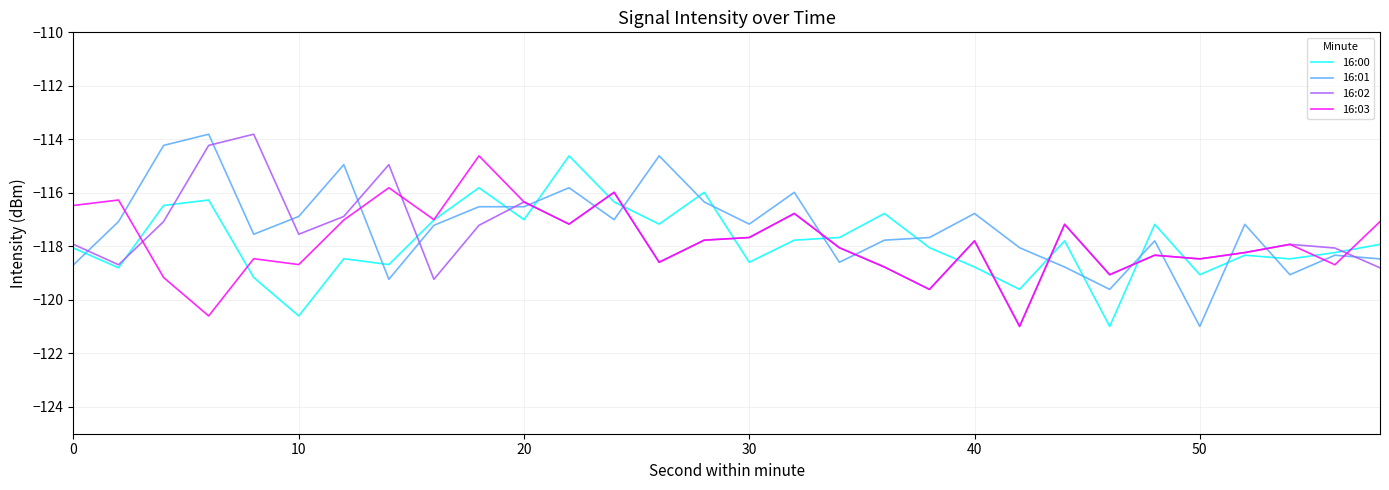

What is the maximum value shown in the chart?

-113.8